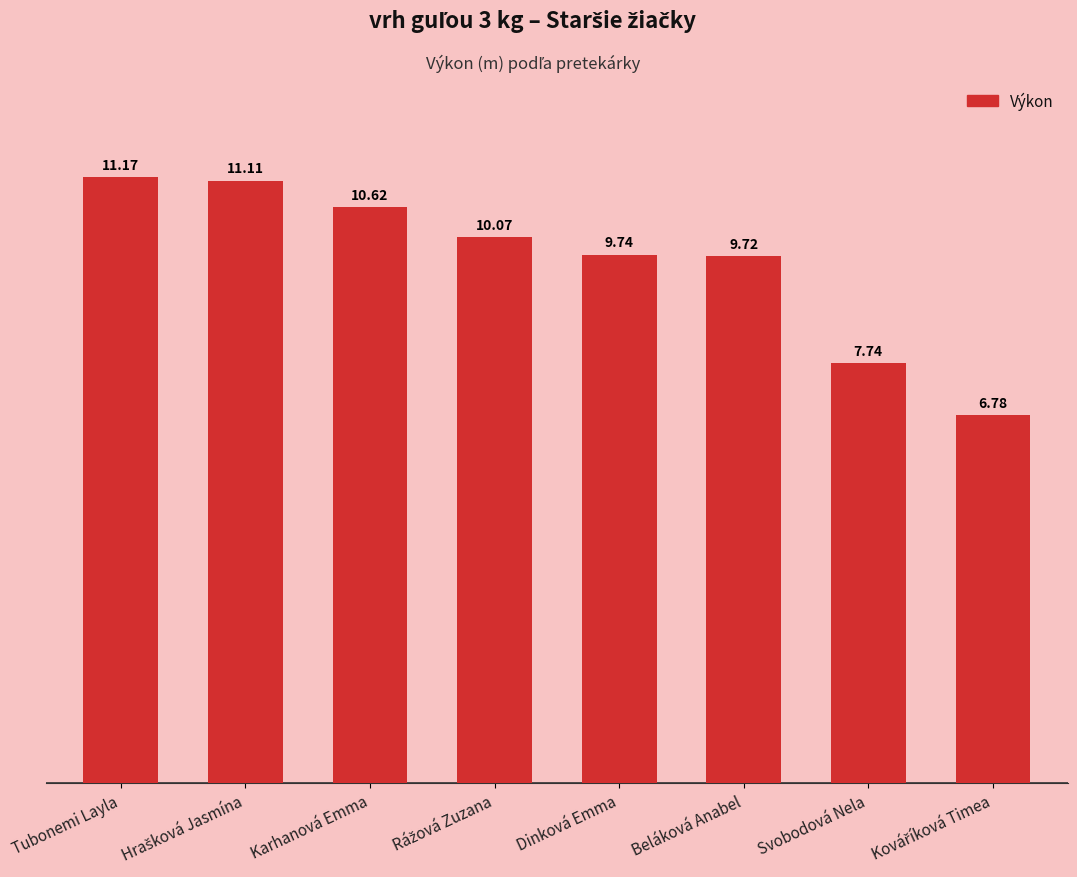

At which label is the value closest to 8?

Svobodová Nela